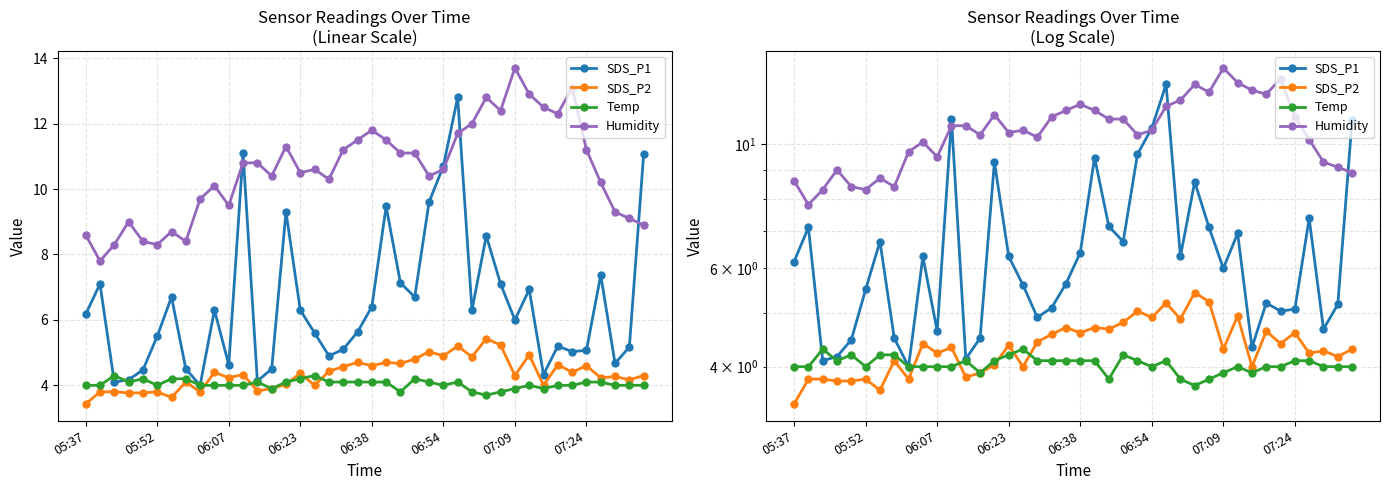

What is the sum of all Temp values?

161.6